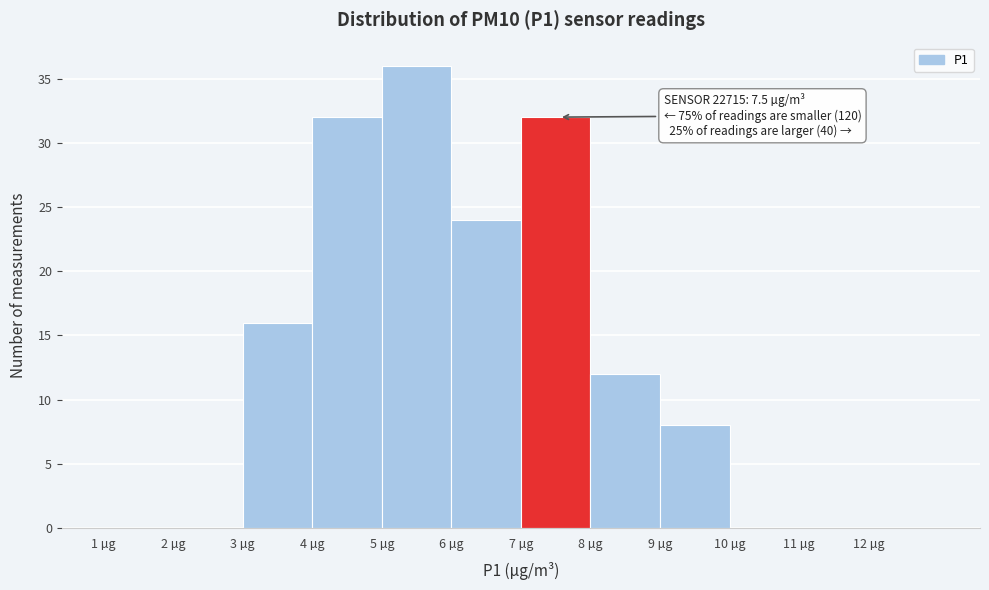

Which range on the x-axis has the tallest bar?

5 to 6